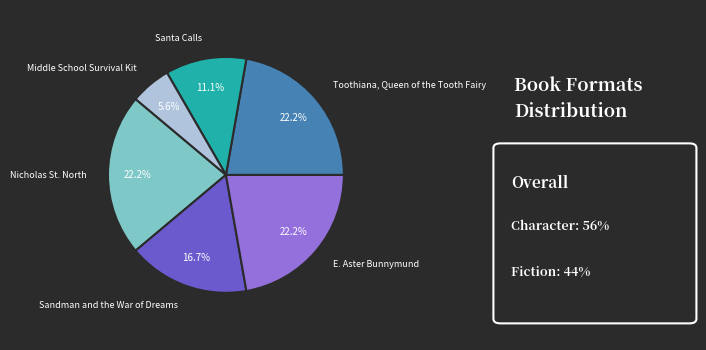

Is there any slice that represents more than half of the pie?

No